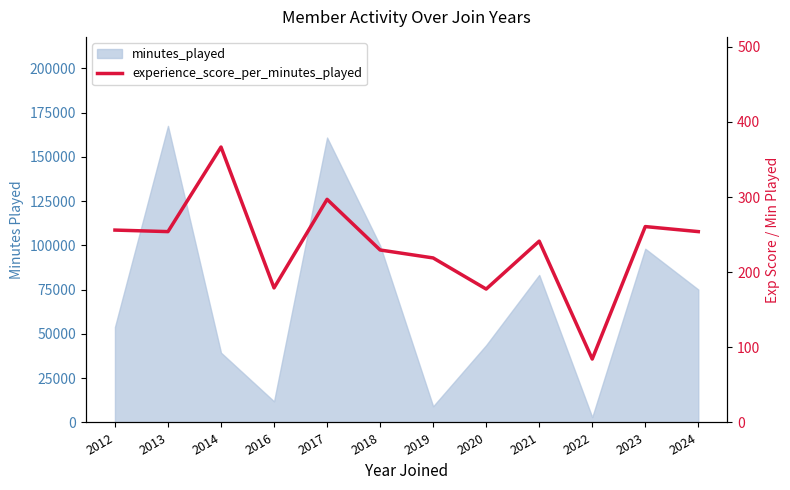

True or false: the data has more than 2 interior local peaks.

True